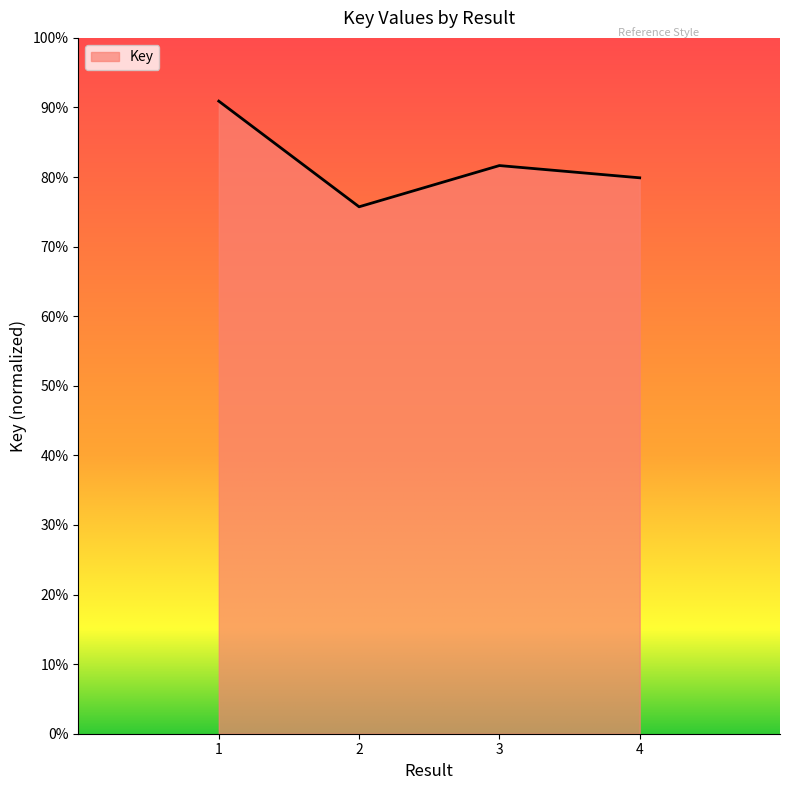

Rank the categories by value from highest to lowest.

1, 3, 4, 2